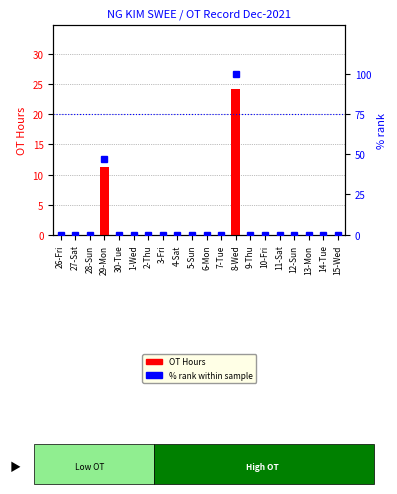

Is the value of % rank within sample at 26-Fri greater than the value of OT Hours at 29-Mon?

No